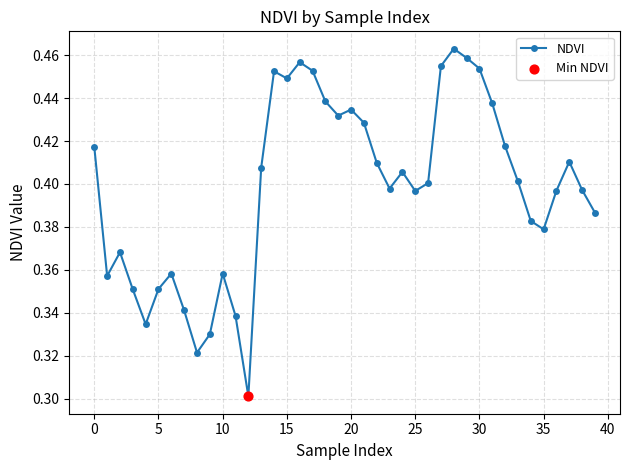

True or false: there are more than 1 points higher than both neighbors.

True